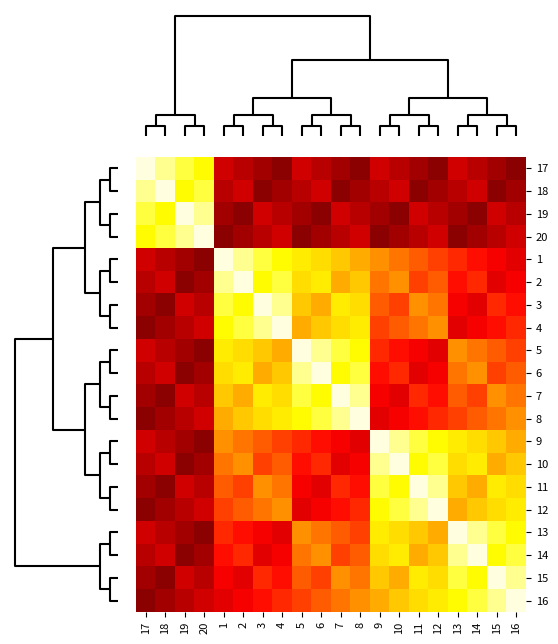

At which category does the chart reach its peak across all series?

4